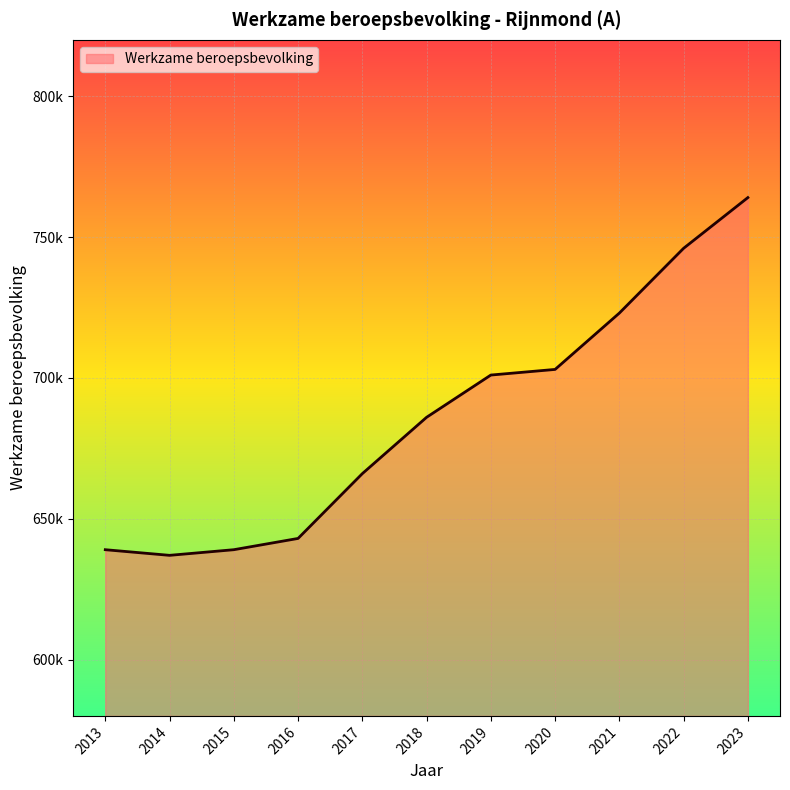

Which category has the lowest value across all series?

2014